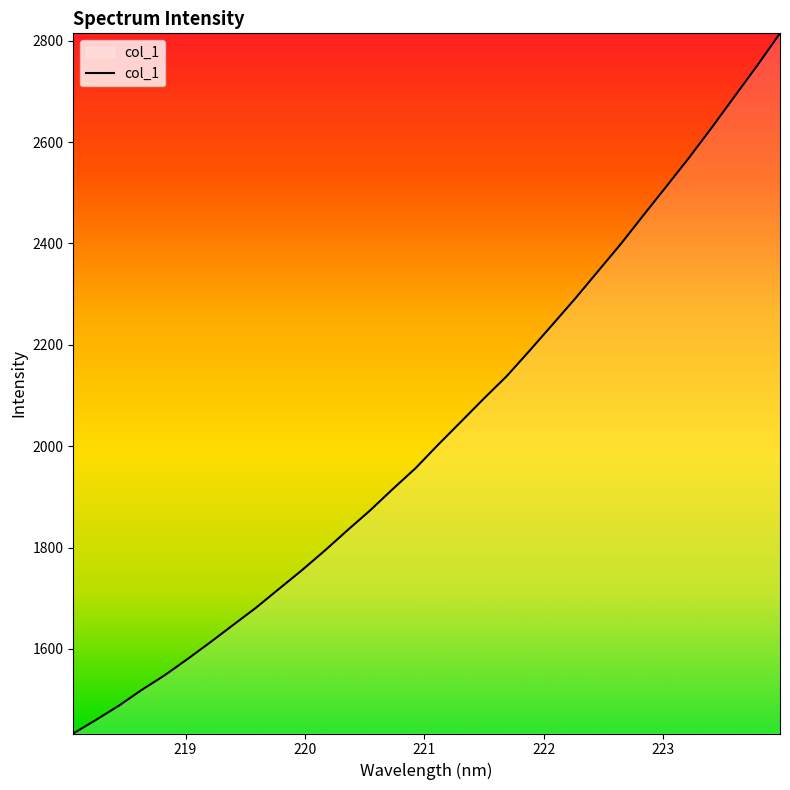

What is the difference between the maximum and minimum values?

1381.3